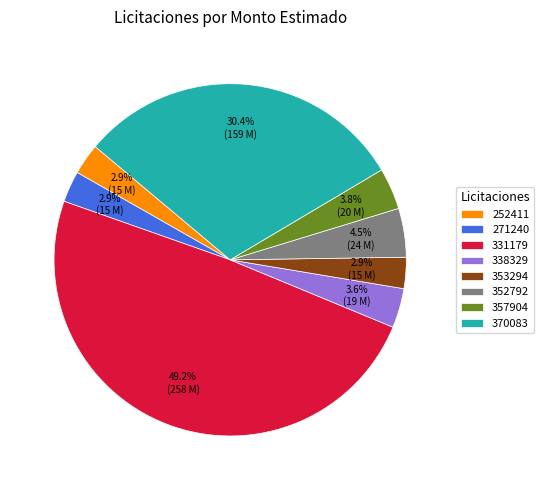

What portion of the pie excludes 252411?

97.1%